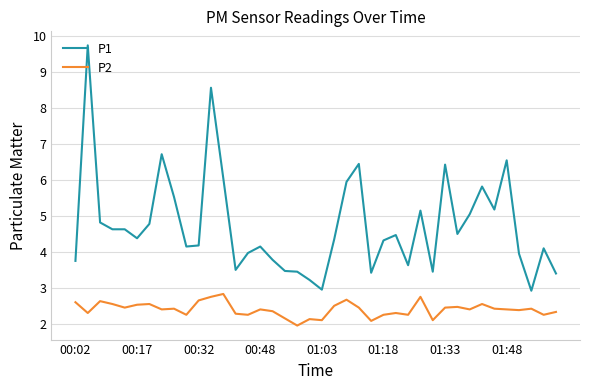

Which series has the largest range (max minus min)?

P1